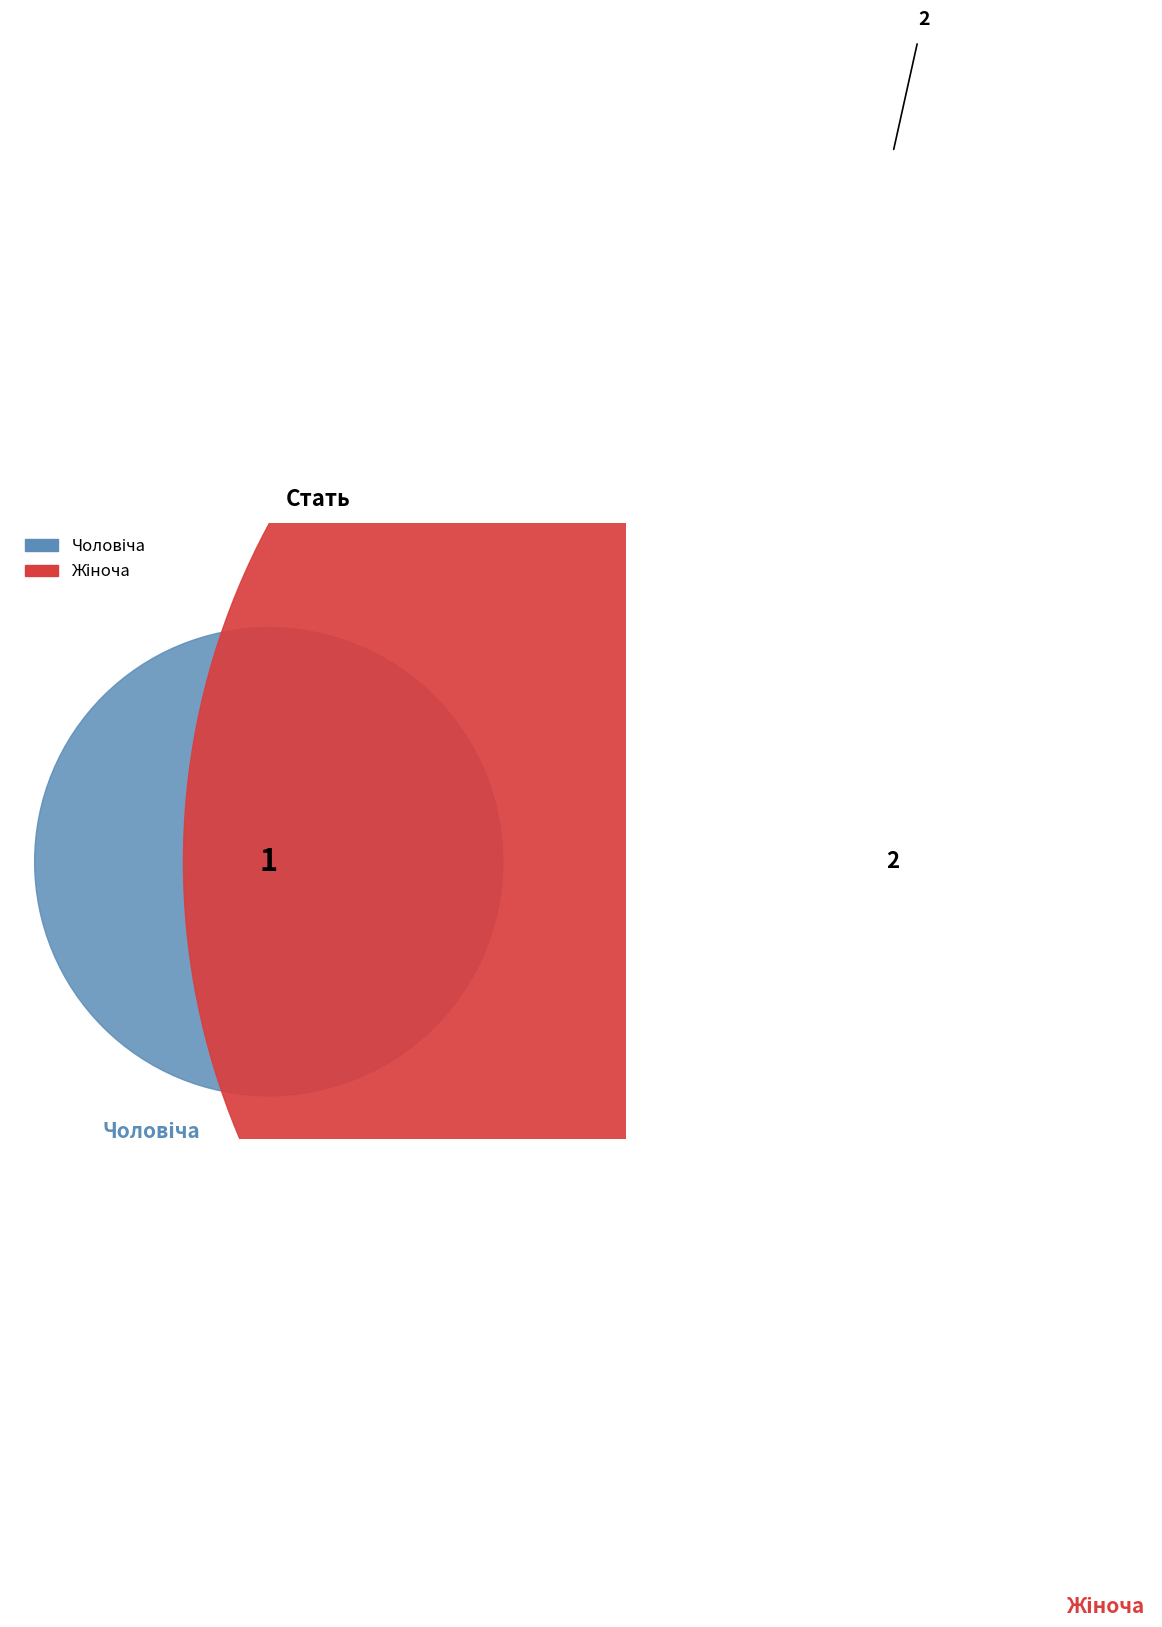

What is the ratio of the value at Чоловіча to the value at Жіноча?

0.5